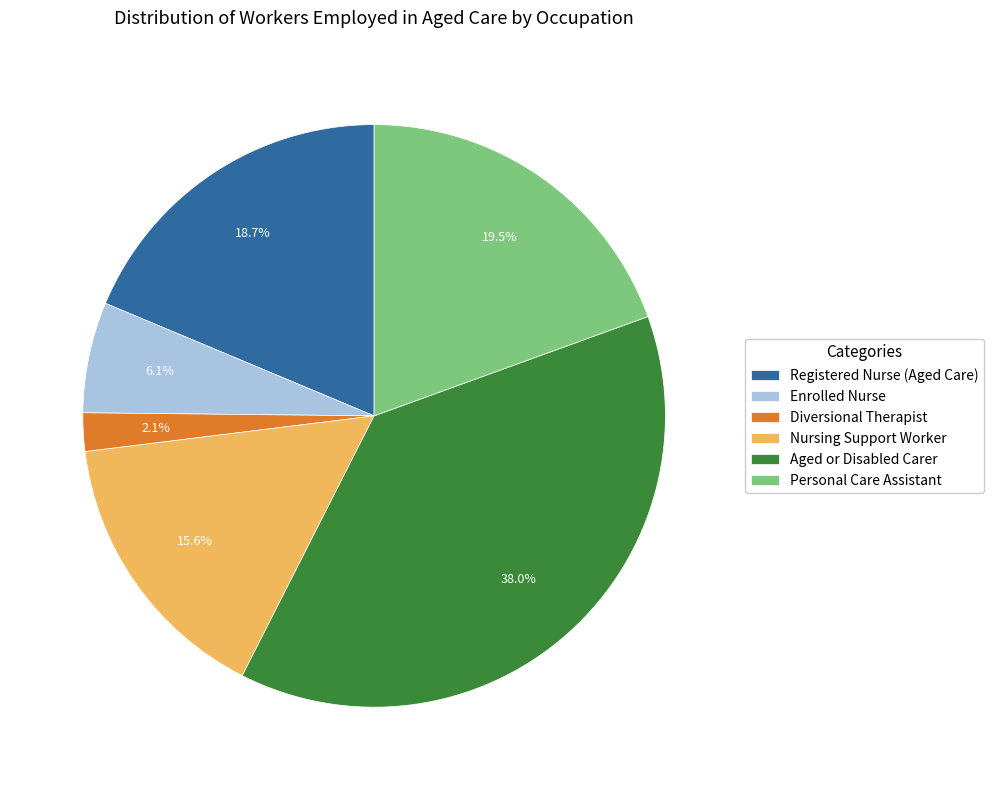

Does any single category account for the majority?

No